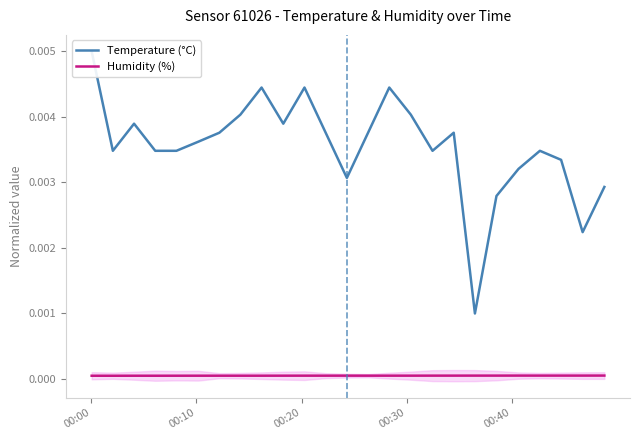

What is the sum of all Temperature (°C) values?

0.1